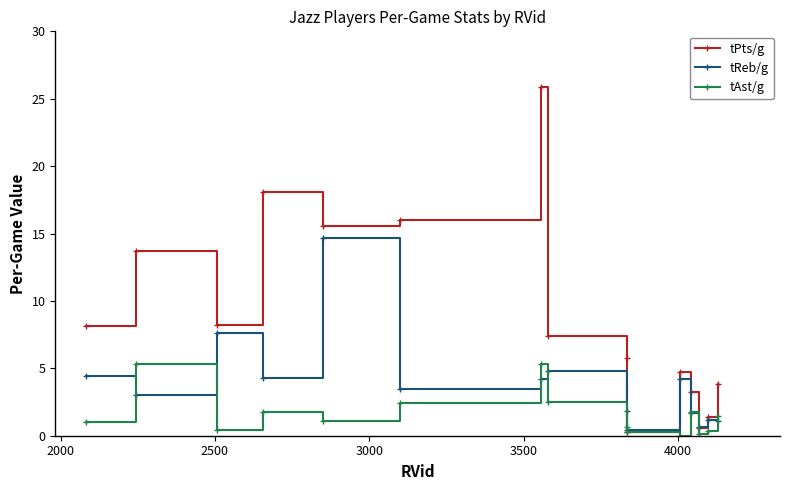

Rank the series by their maximum value, from highest to lowest.

tPts/g, tReb/g, tAst/g